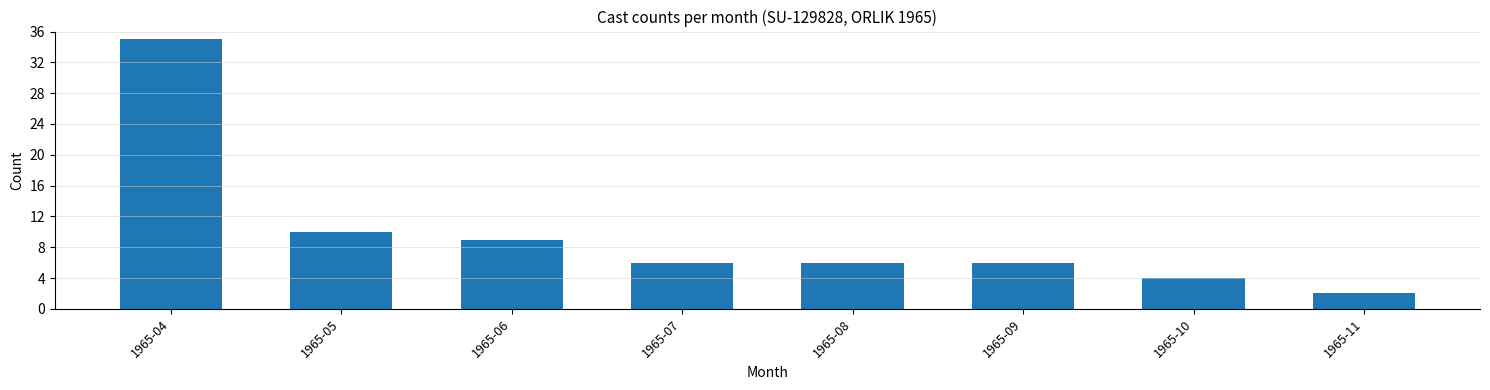

Reading right to left, list all the values displayed in this chart.

2	4	6	6	6	9	10	35